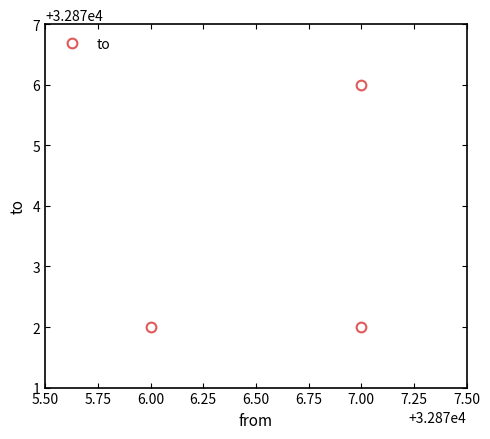

What is the greatest value displayed?

32876